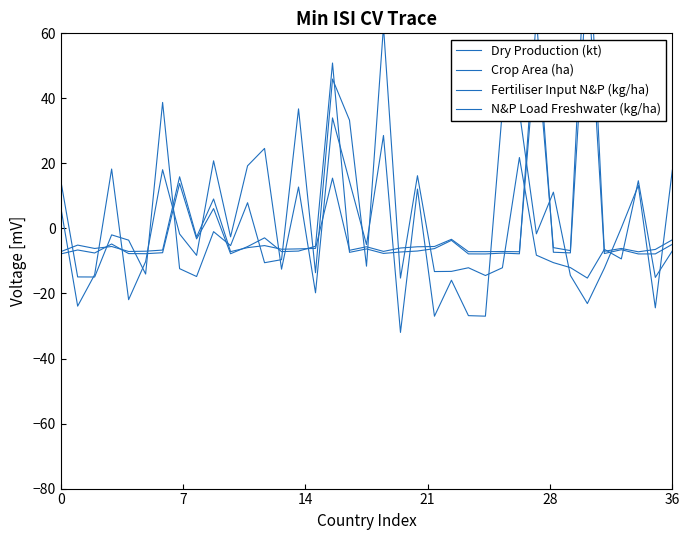

Where do Fertiliser Input N&P (kg/ha) and Crop Area (ha) first cross each other?

0 and 7